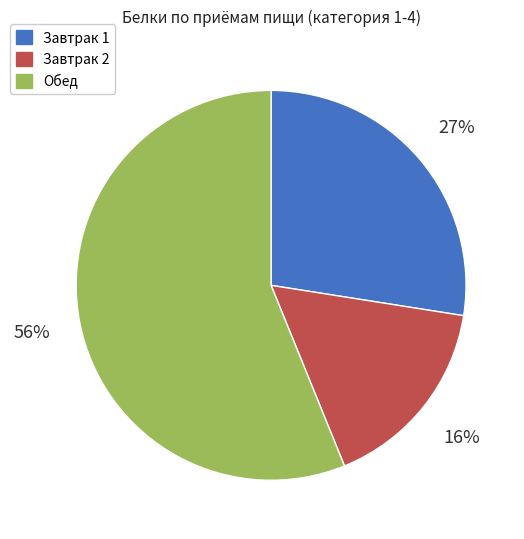

Which slice is the smallest?

Завтрак 2